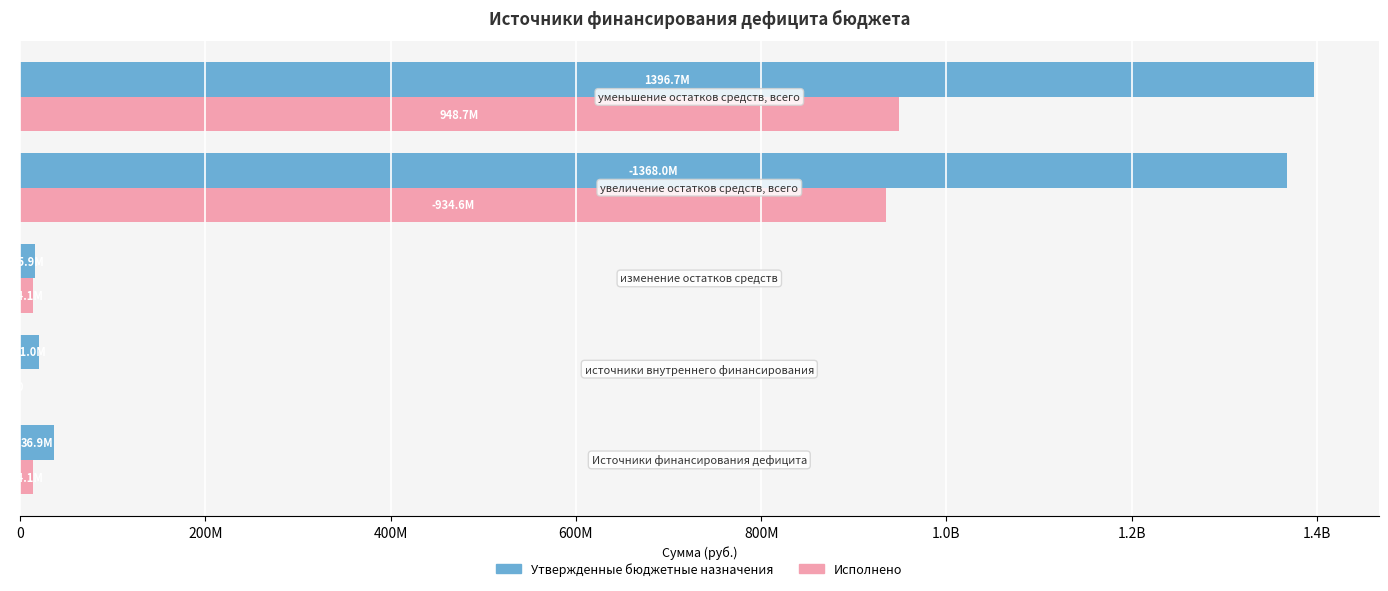

Which series has the largest total across all categories?

Утвержденные бюджетные назначения